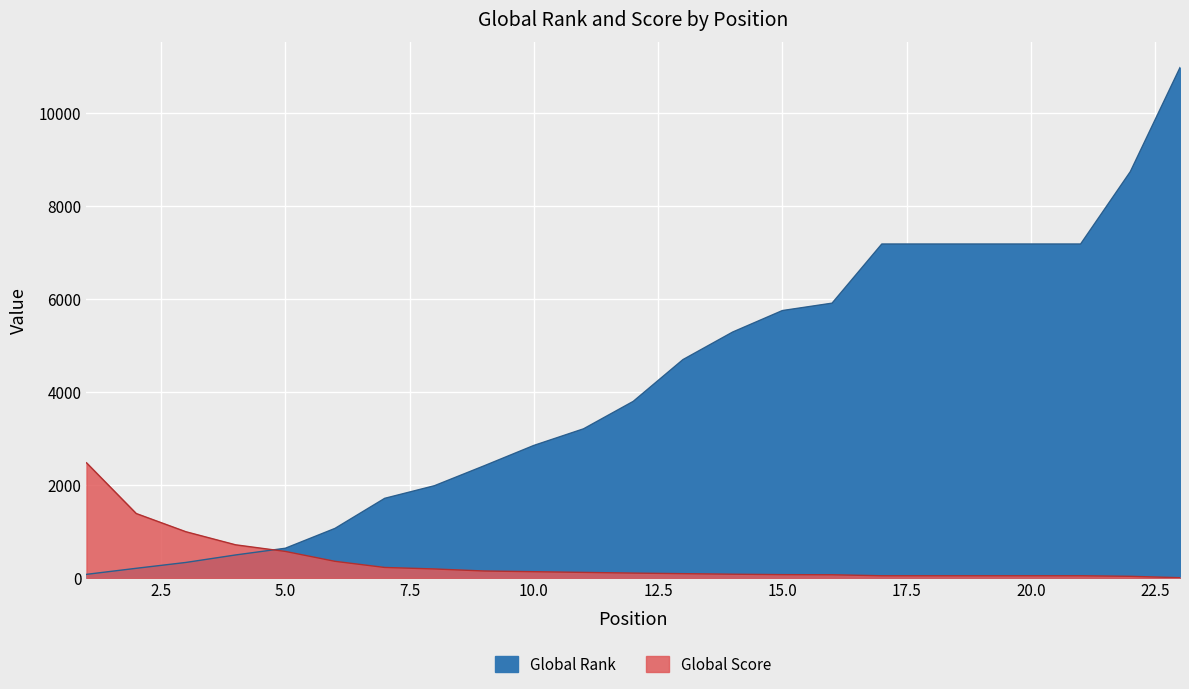

Reading left to right, list all the values displayed in this chart.

Global Rank: 1=75	2=205	3=331	4=492	5=636	6=1063	7=1709	8=1980	9=2408	10=2846	11=3203	12=3793	13=4691	14=5283	15=5745	16=5904	17=7175	18=7175	19=7175	20=7175	21=7175	22=8730	23=10968
Global Score: 1=2473	2=1383	3=991	4=710	5=568	6=355	7=223	8=191	9=147	10=132	11=117	12=102	13=90	14=78	15=69	16=66	17=45	18=45	19=45	20=45	21=45	22=33	23=3